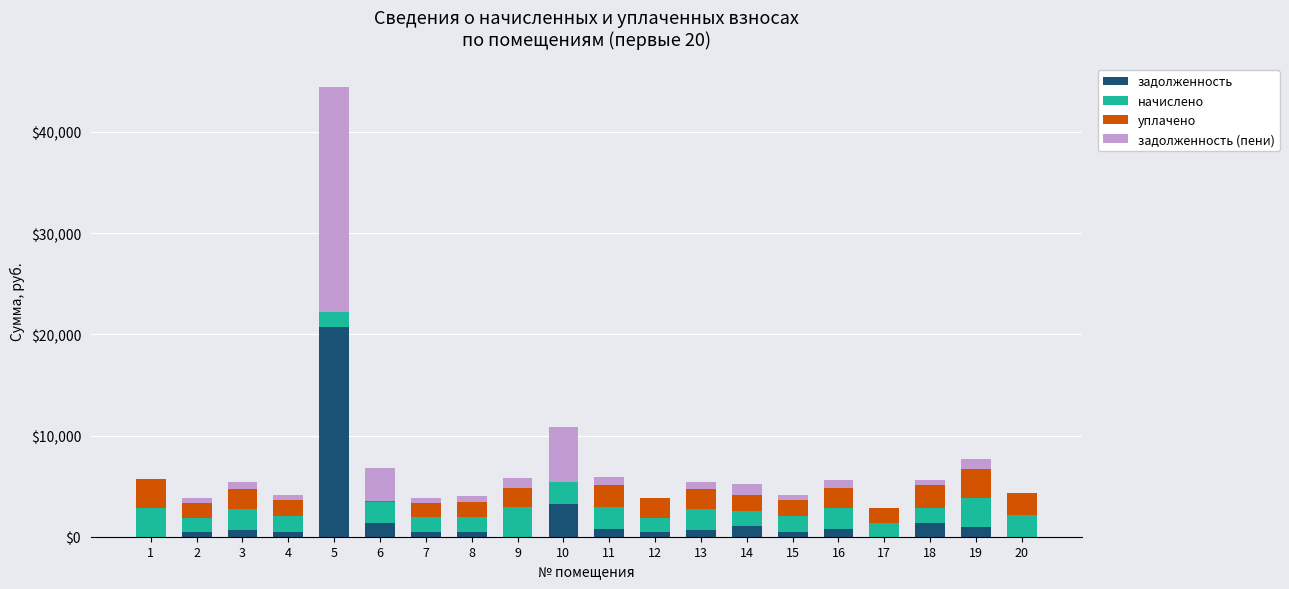

What is the maximum value for задолженность?

20699.5